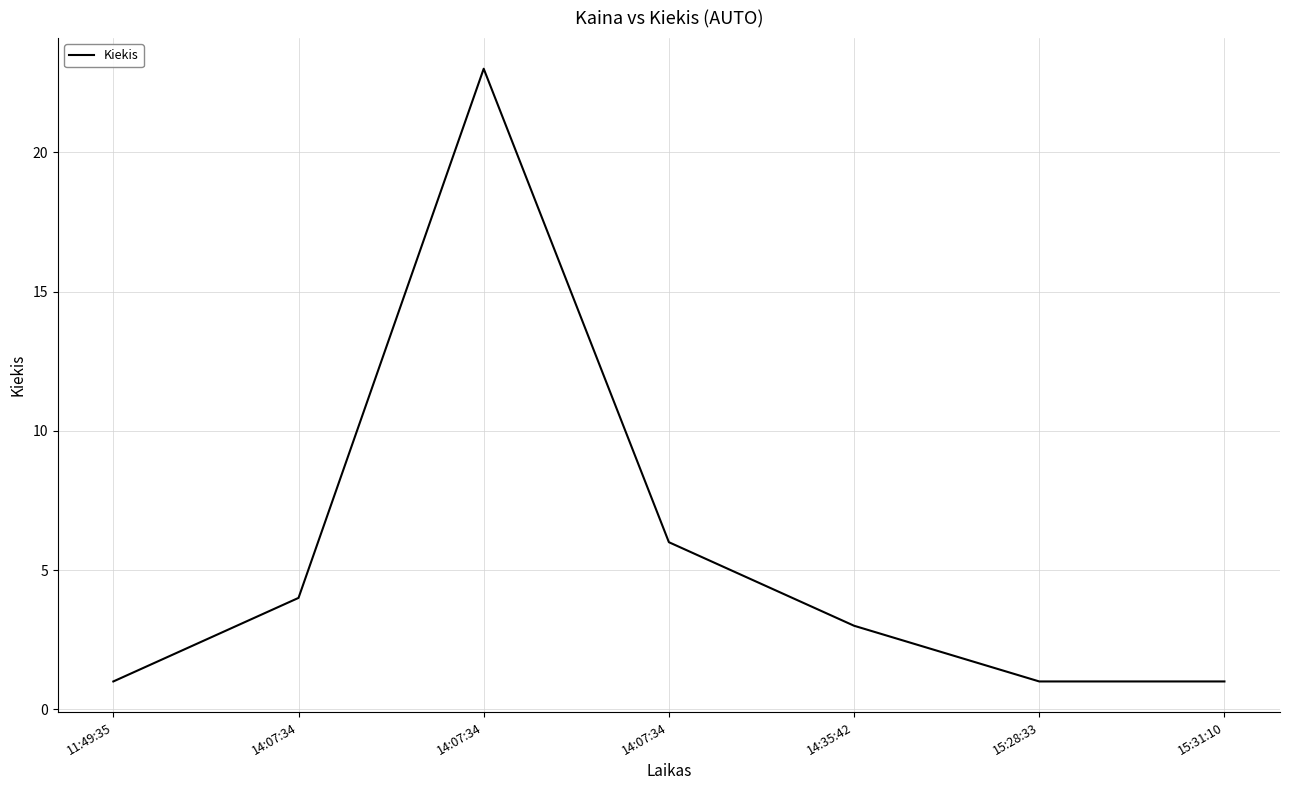

Does the chart have visible grid lines?

Yes